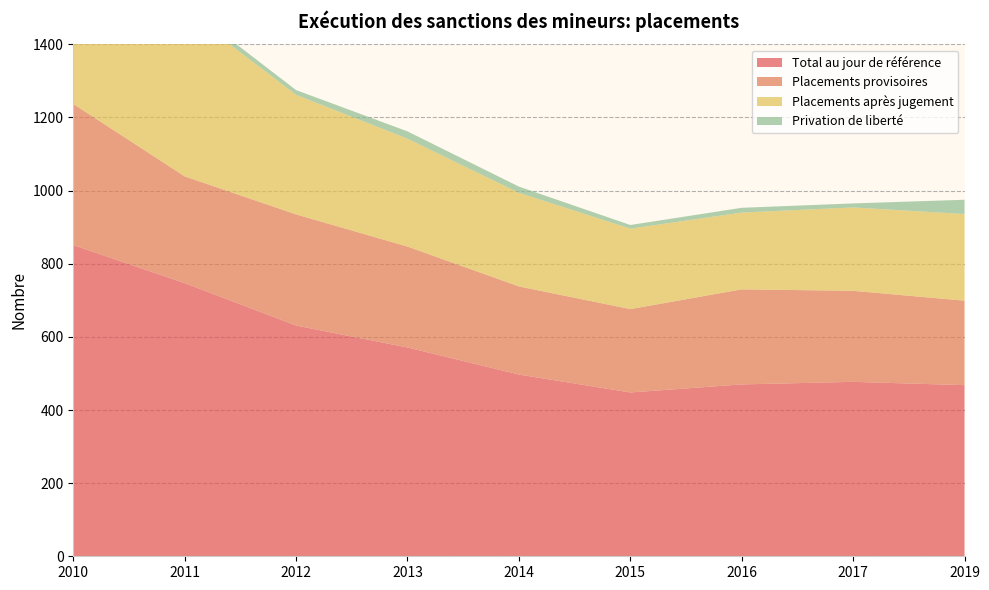

Reading left to right, transcribe all the data shown in this chart.

Total au jour de référence: 851	747	631	571	497	448	470	477	468
Placements provisoires: 386	292	304	276	241	228	260	249	231
Placements après jugement: 465	455	327	295	256	220	210	228	237
Privation de liberté: 21	15	13	20	17	10	13	11	39